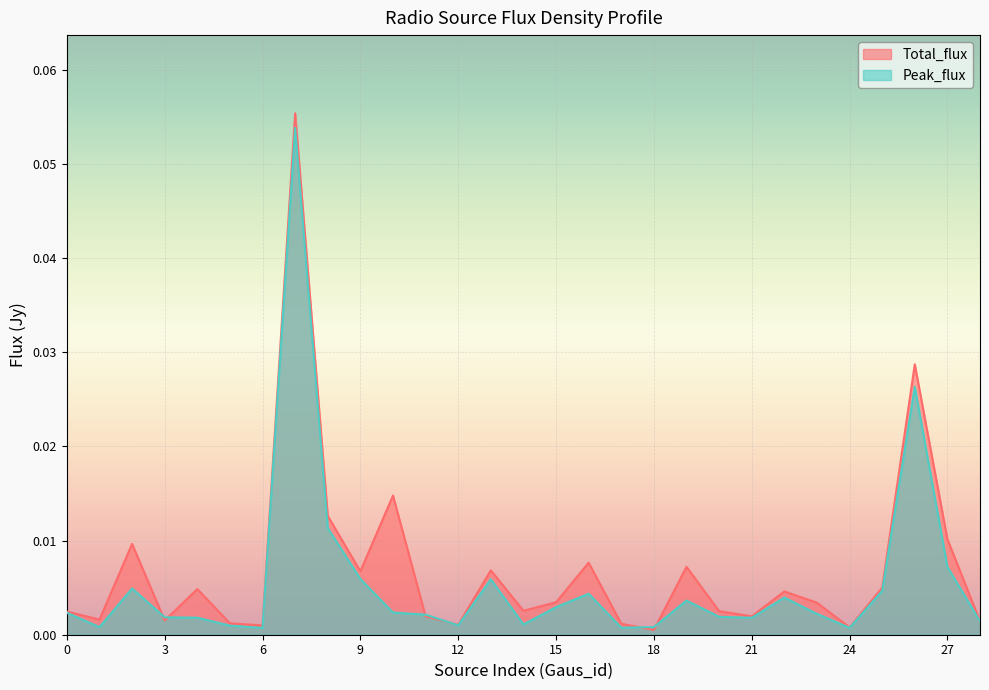

What is the maximum value for Total_flux?

0.1